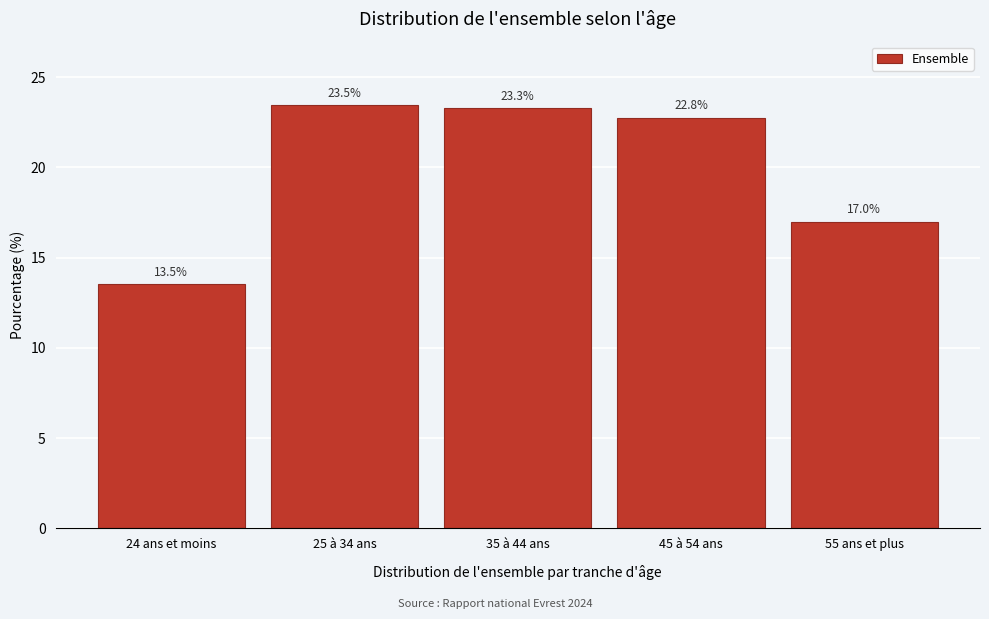

Reading left to right, what are all the values shown in this chart?

24 ans et moins=13.5	25 à 34 ans=23.5	35 à 44 ans=23.3	45 à 54 ans=22.8	55 ans et plus=17.0